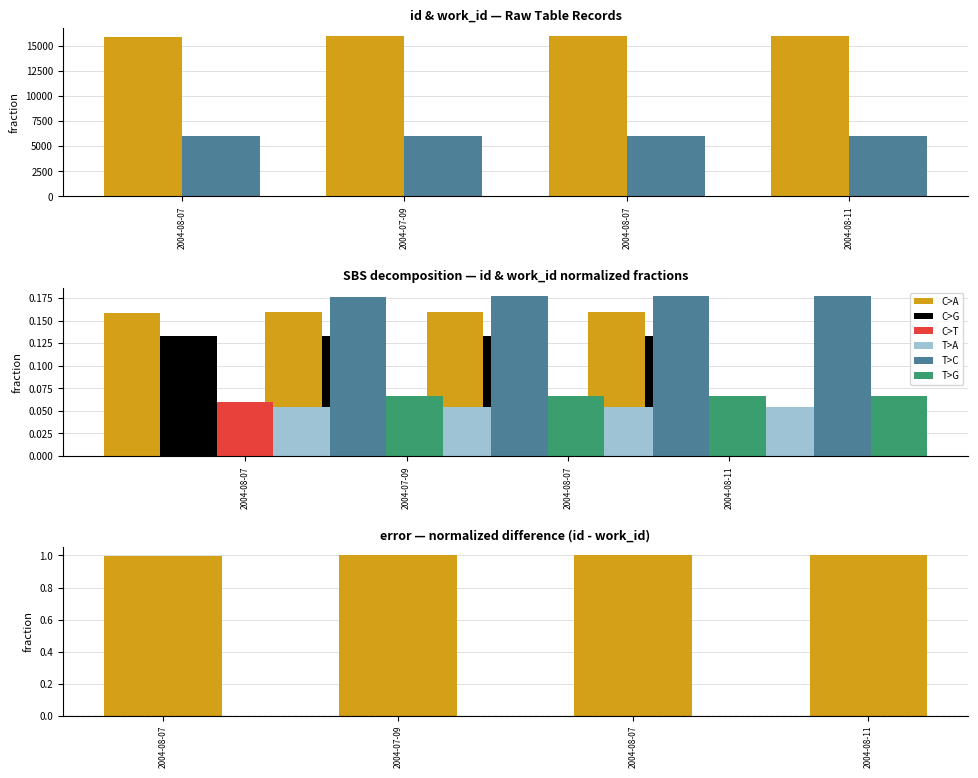

Which series has the largest total across all categories?

id